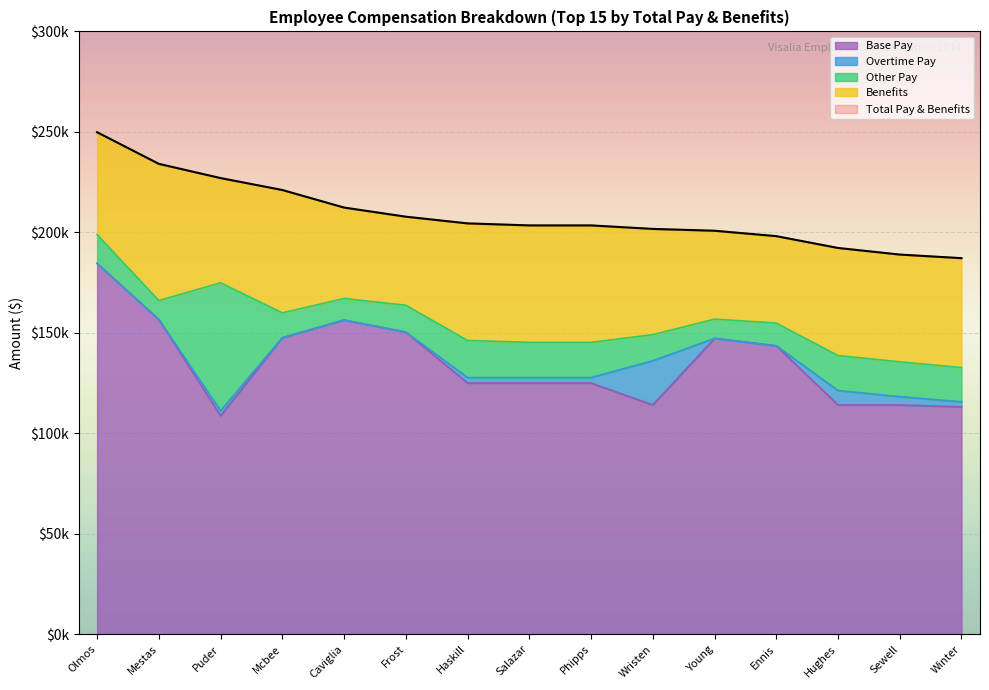

At which category does Base Pay reach its first local peak?

Caviglia